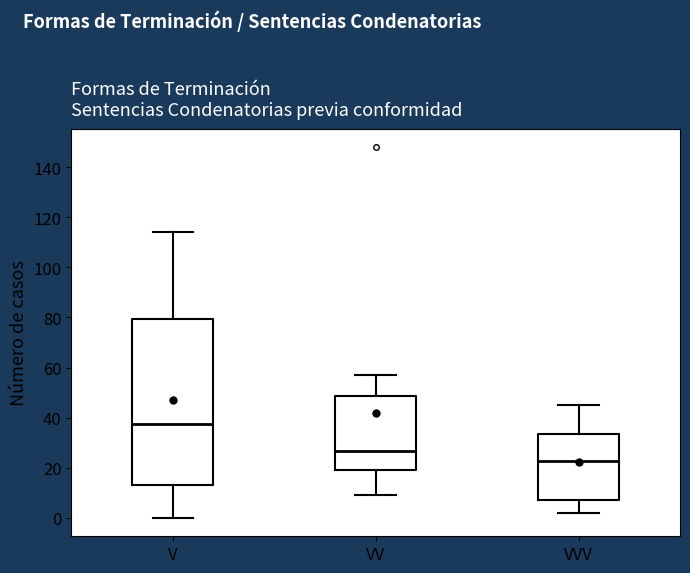

Which box is the tallest, from its lower edge to its upper edge?

V